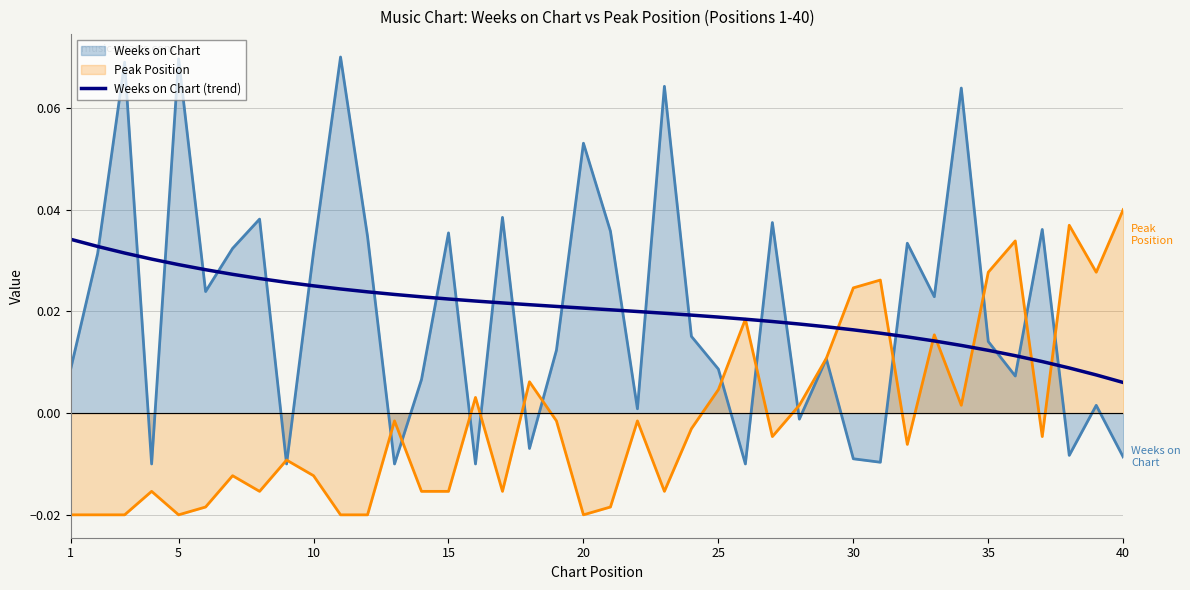

True or false: Weeks on Chart (trend) and Weeks on Chart intersect in this chart.

True